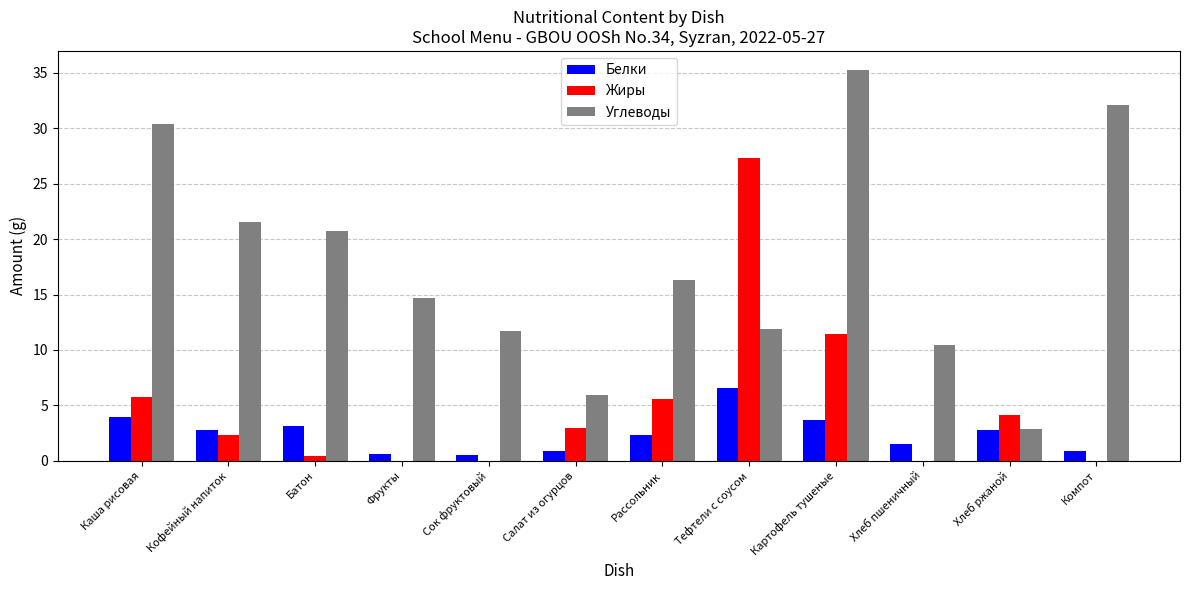

At which category is the sum across all series the highest?

Картофель тушеные